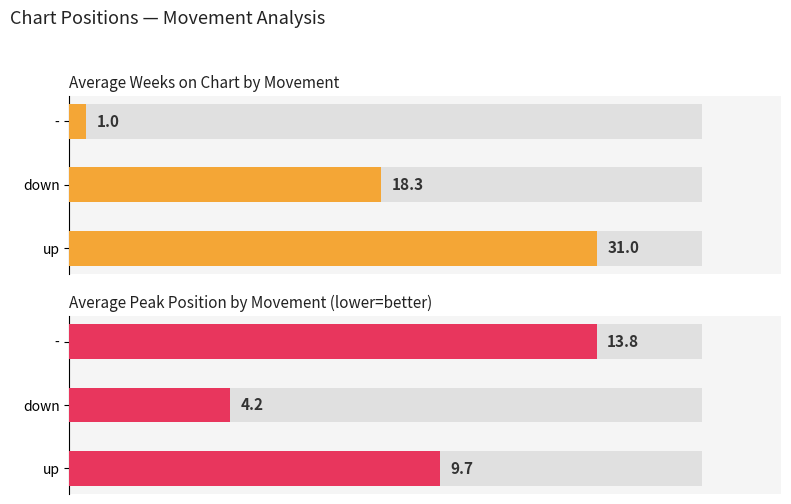

How many distinct data groups are displayed?

2